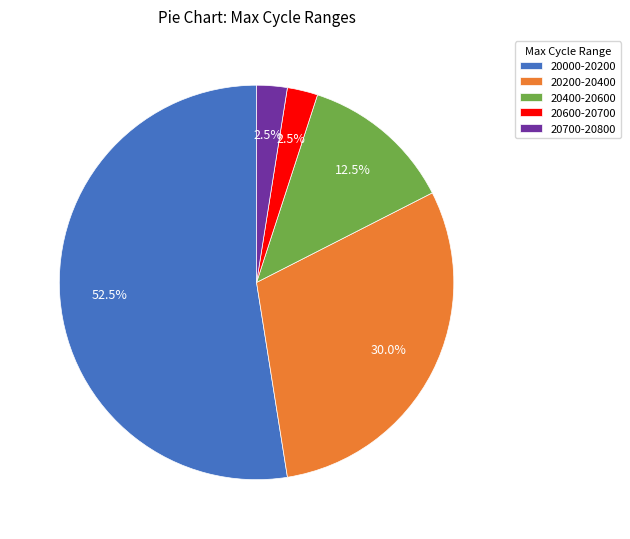

What is the ratio of the value at 20200-20400 to the value at 20600-20700?

12.0